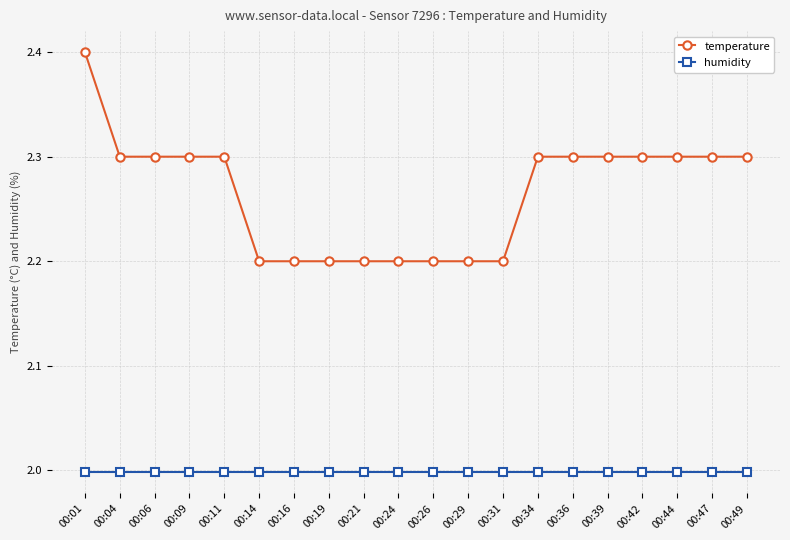

Reading right to left, extract all data points from this chart.

temperature: 2.3	2.3	2.3	2.3	2.3	2.3	2.3	2.2	2.2	2.2	2.2	2.2	2.2	2.2	2.2	2.3	2.3	2.3	2.3	2.4
humidity: 2.0	2.0	2.0	2.0	2.0	2.0	2.0	2.0	2.0	2.0	2.0	2.0	2.0	2.0	2.0	2.0	2.0	2.0	2.0	2.0